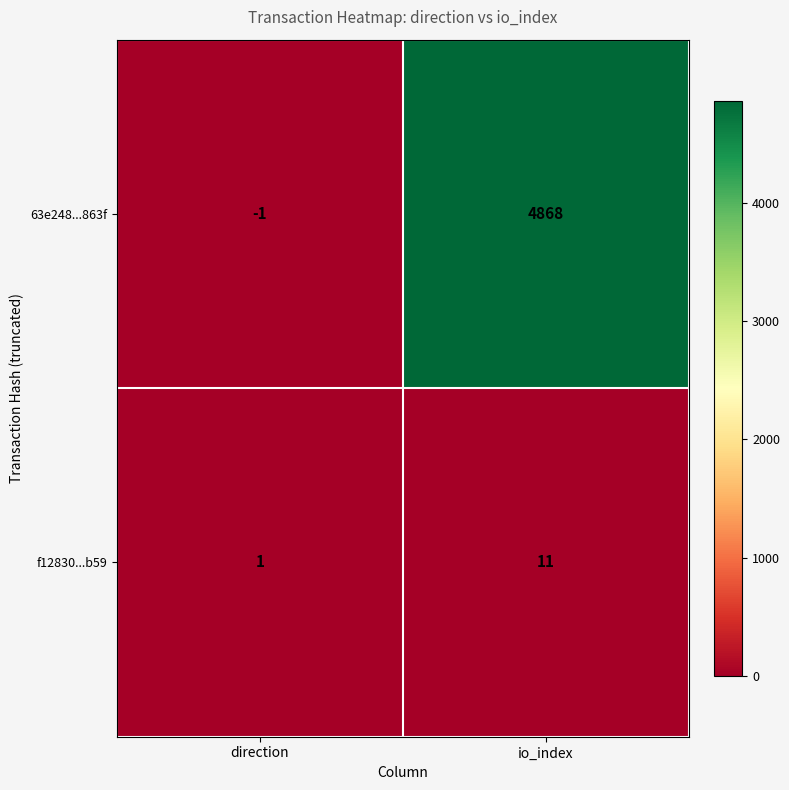

Reading right to left, transcribe all the data shown in this chart.

63e248...863f: io_index=4868	direction=-1
f12830...b59: io_index=11	direction=1